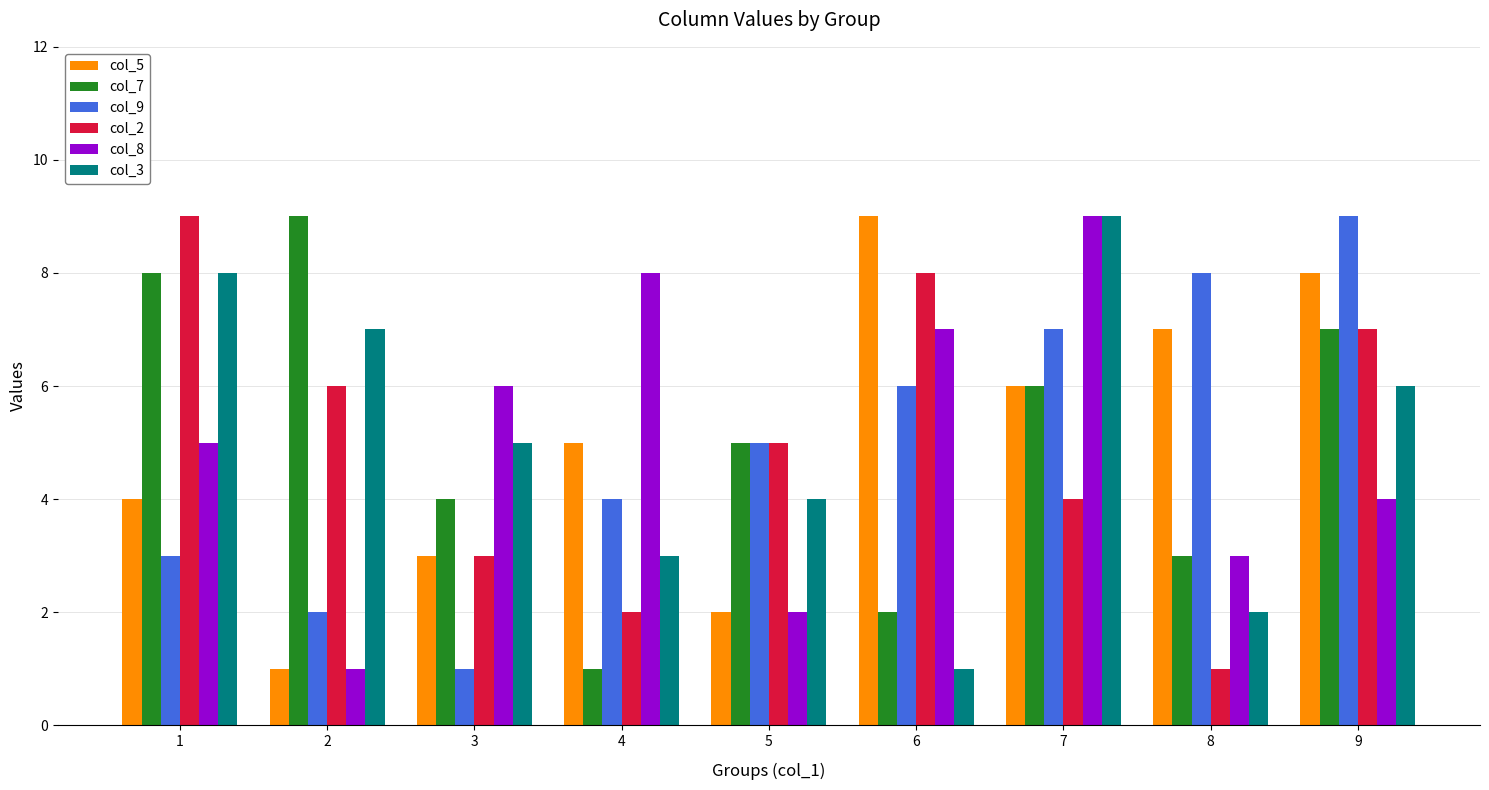

What value does the col_7 series have at 2?

9